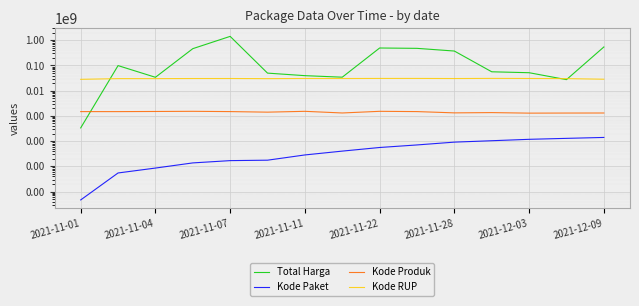

What is the smallest value displayed?

464